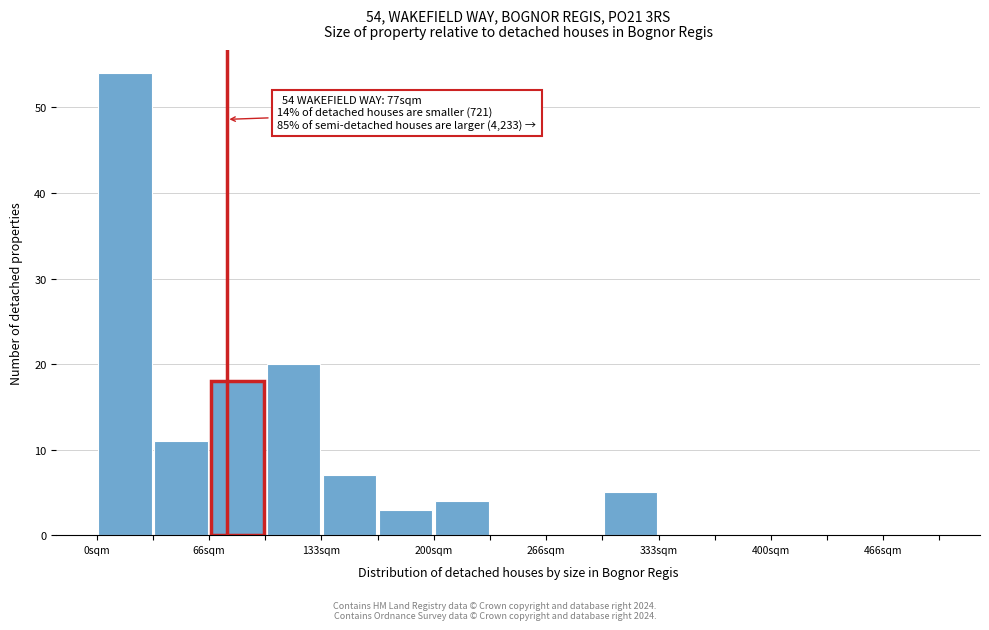

Around what value on the x-axis is the tallest bar? Give the approximate position of its centre, as read against the axis.

20